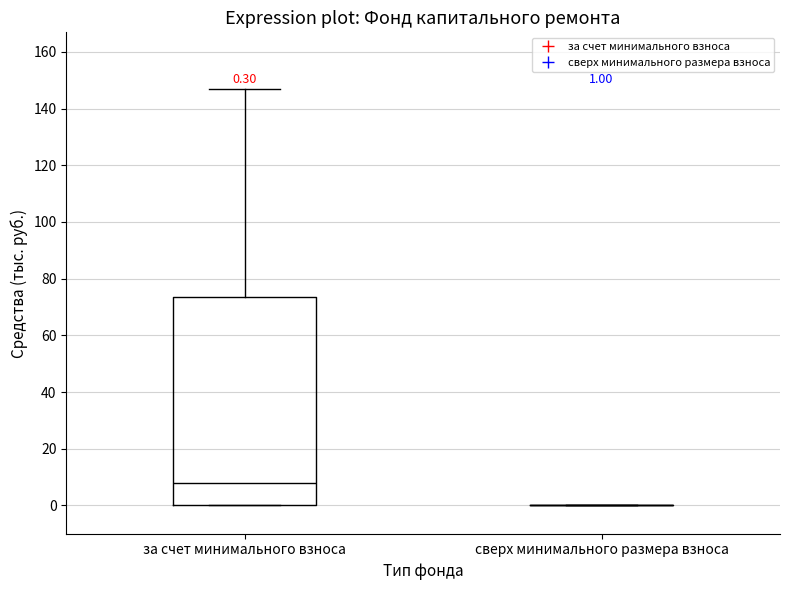

Comparing the boxes themselves (not the whiskers), which one is the tallest?

за счет минимального взноса